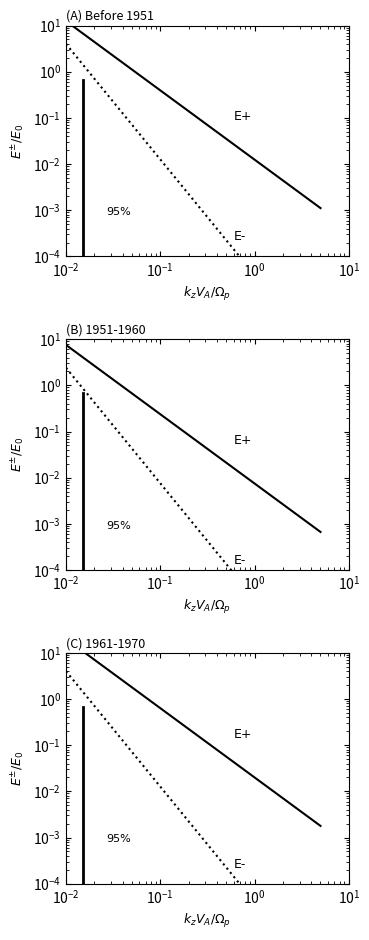

Rank the series by their average value, from lowest to highest.

E-, E+